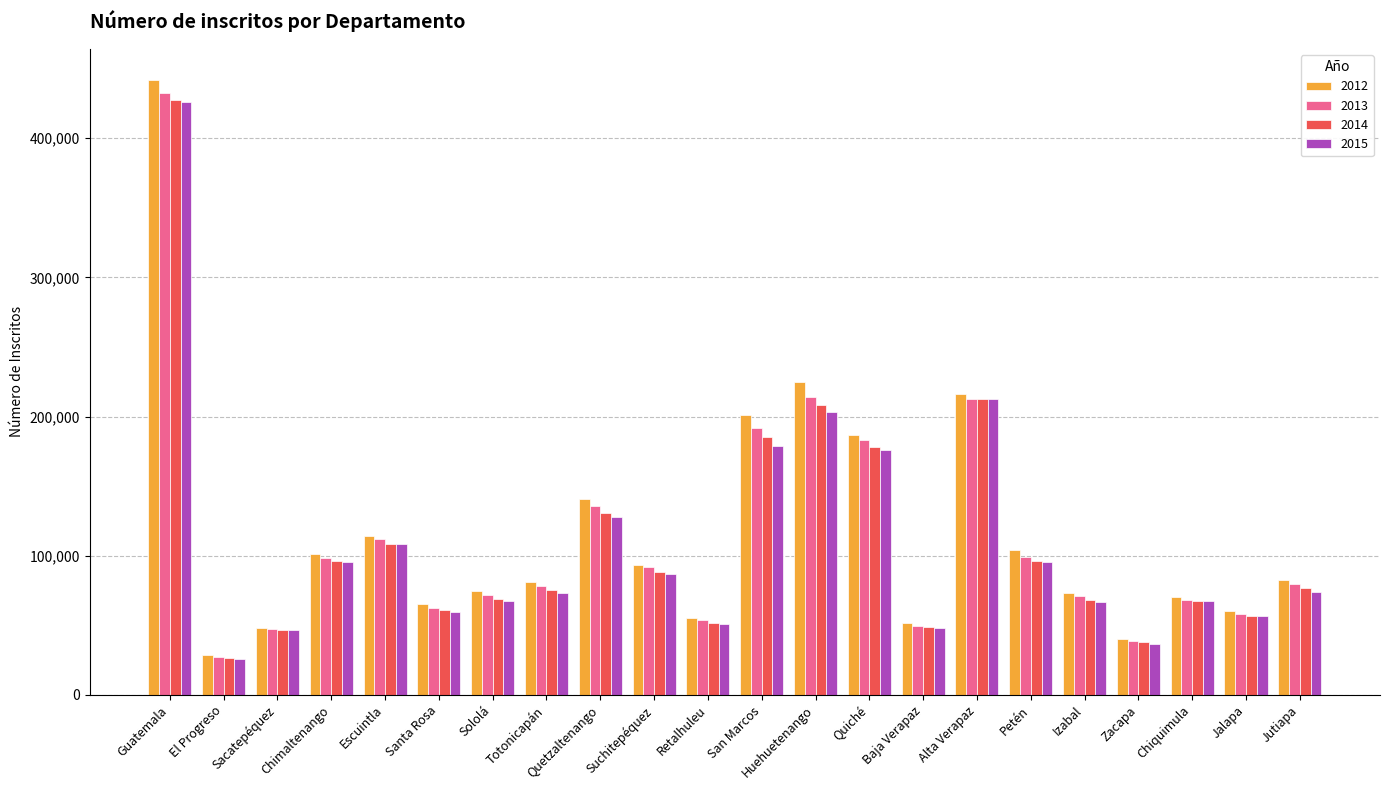

What is the sum of all 2012 values?

2556314